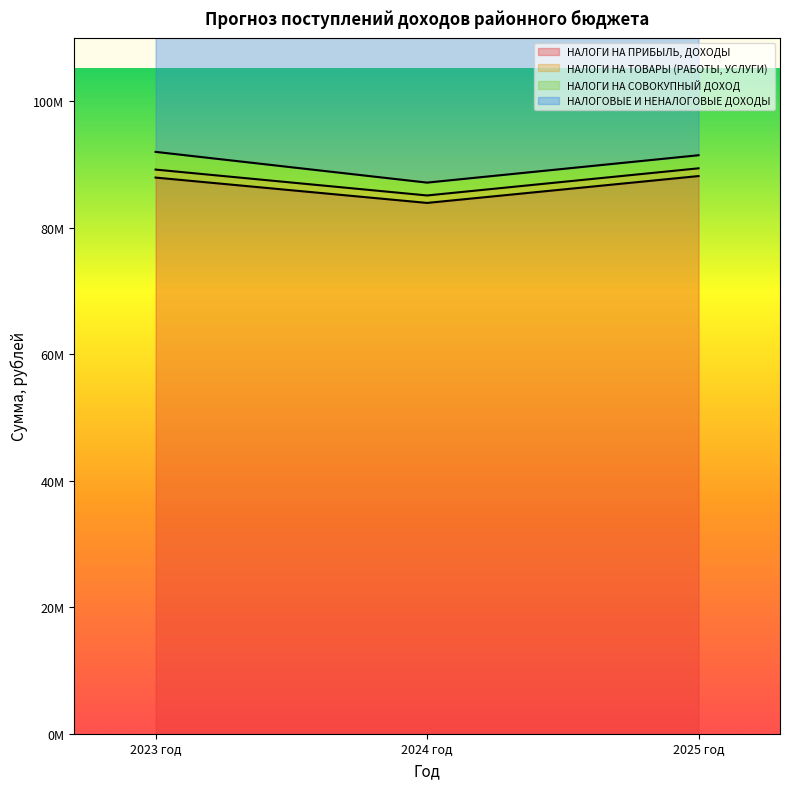

What is the maximum value for НАЛОГИ НА ПРИБЫЛЬ, ДОХОДЫ?

88156530.0